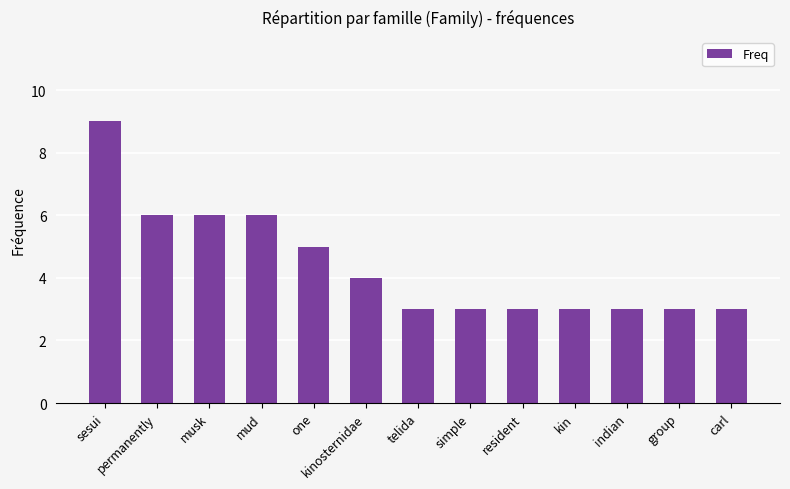

How many bars are there in total?

13